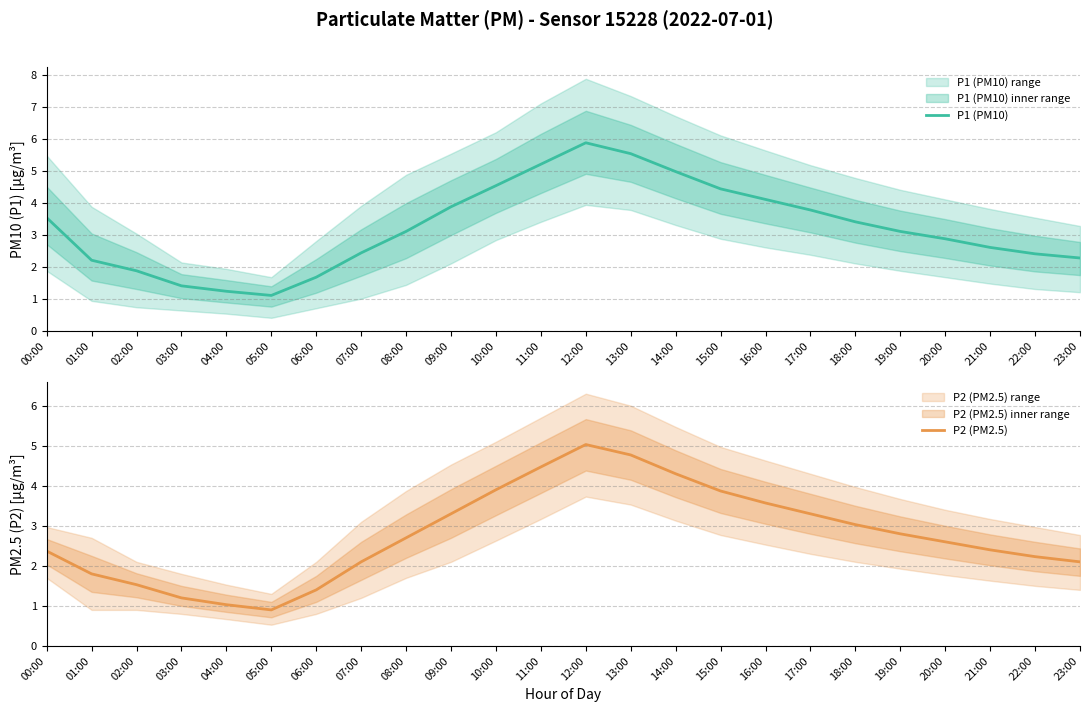

The value of P1 (PM10) at 02:00 is 1.9. True or false?

True